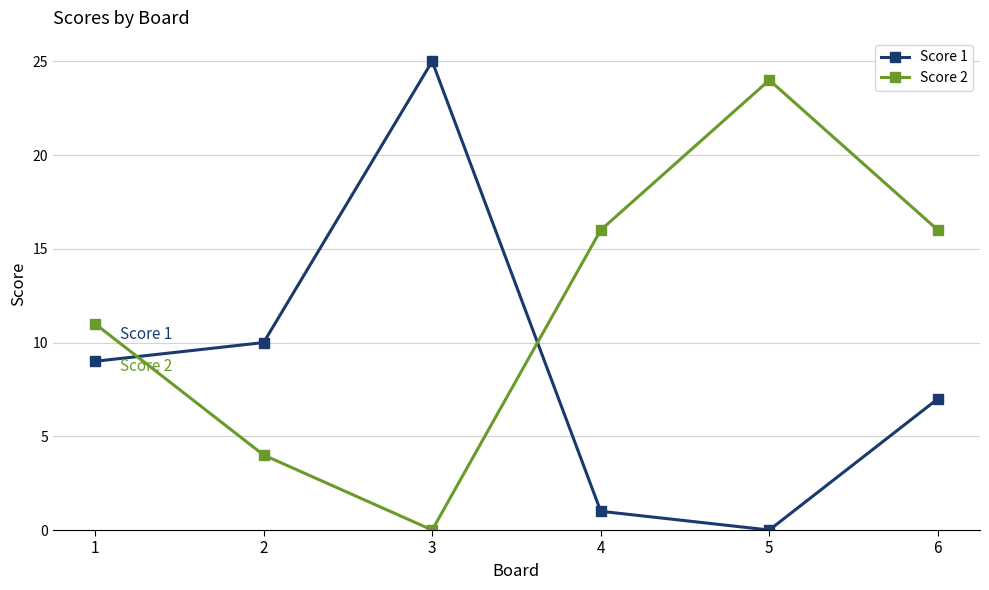

How many times do Score 2 and Score 1 cross each other?

2